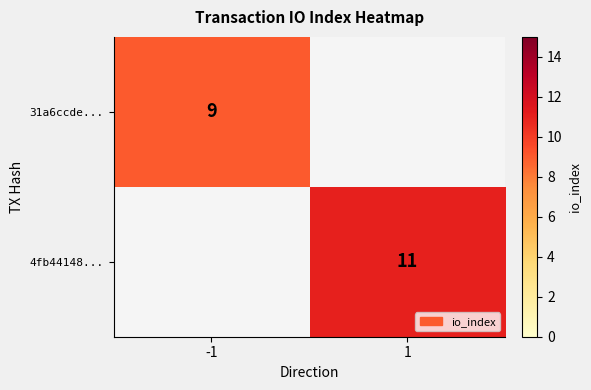

The 4fb44148... series shows 4 at 1. True or false?

False